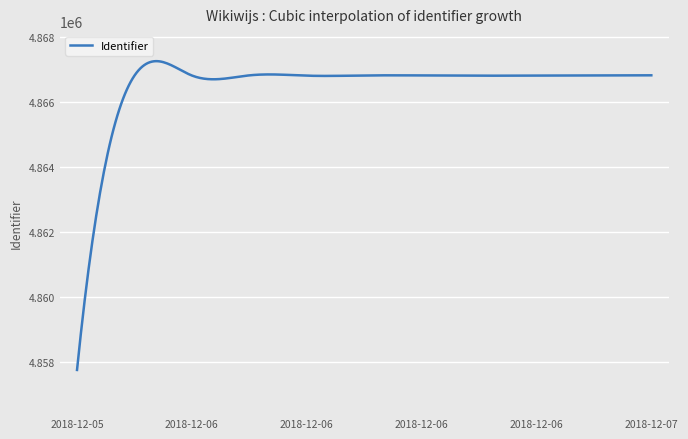

What is the smallest value displayed?

4857763.0